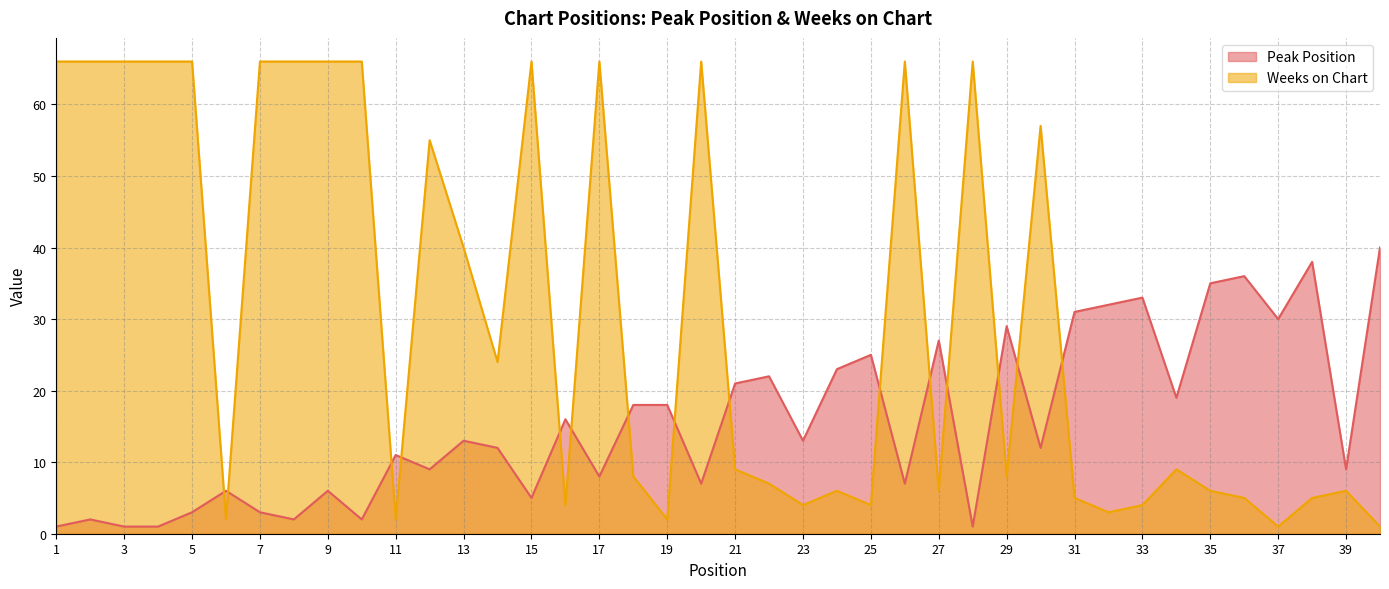

Count the number of data series in this chart.

2